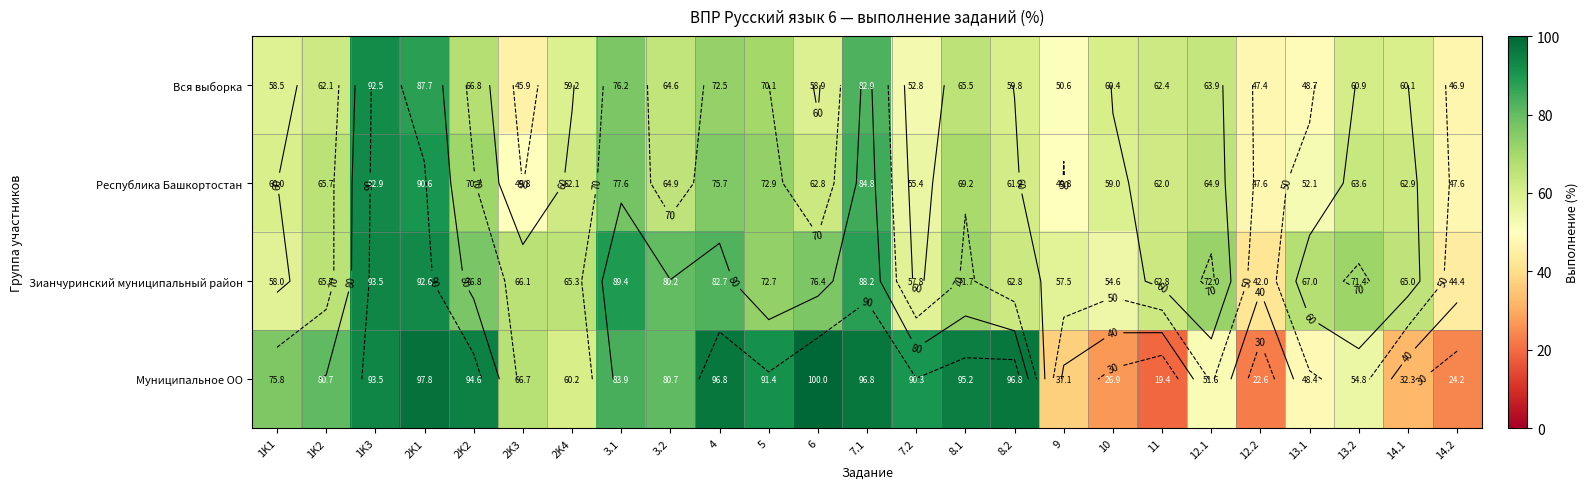

What is the maximum value shown in the chart?

100.0